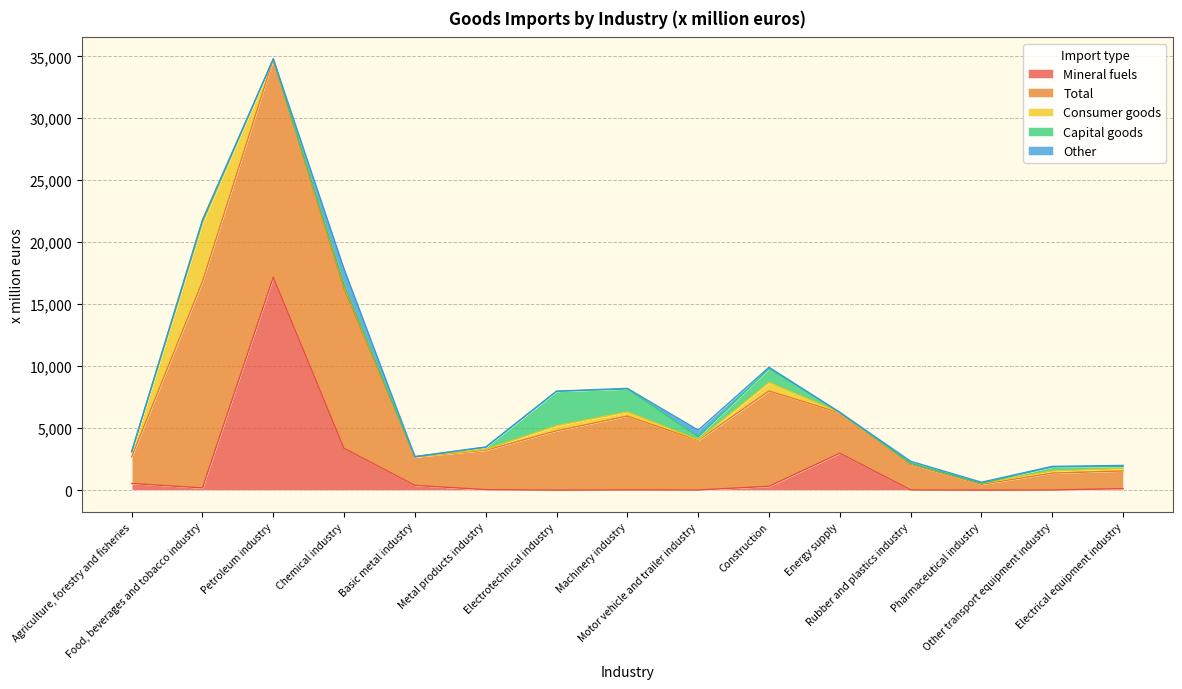

What is the spread (max minus min) of values at Construction?

7583